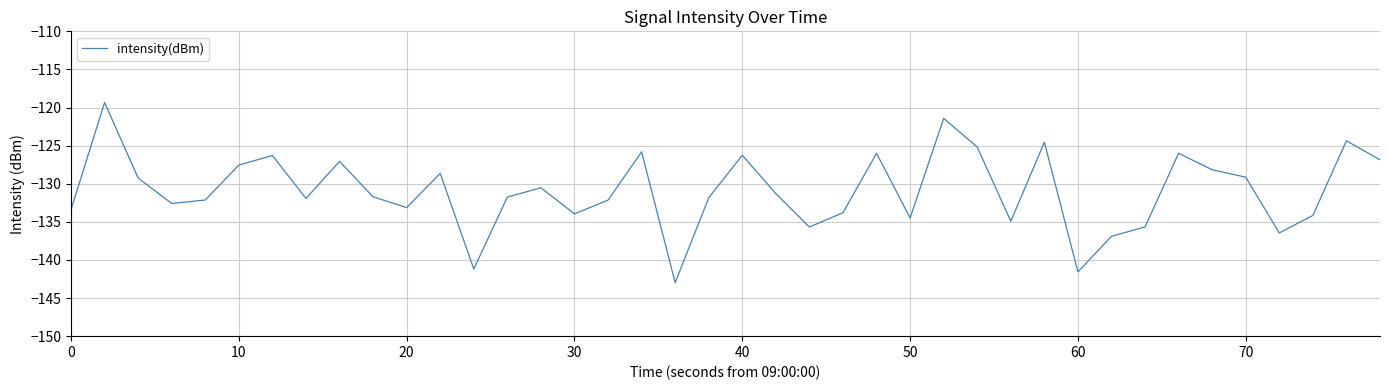

What is the average value?

-130.9